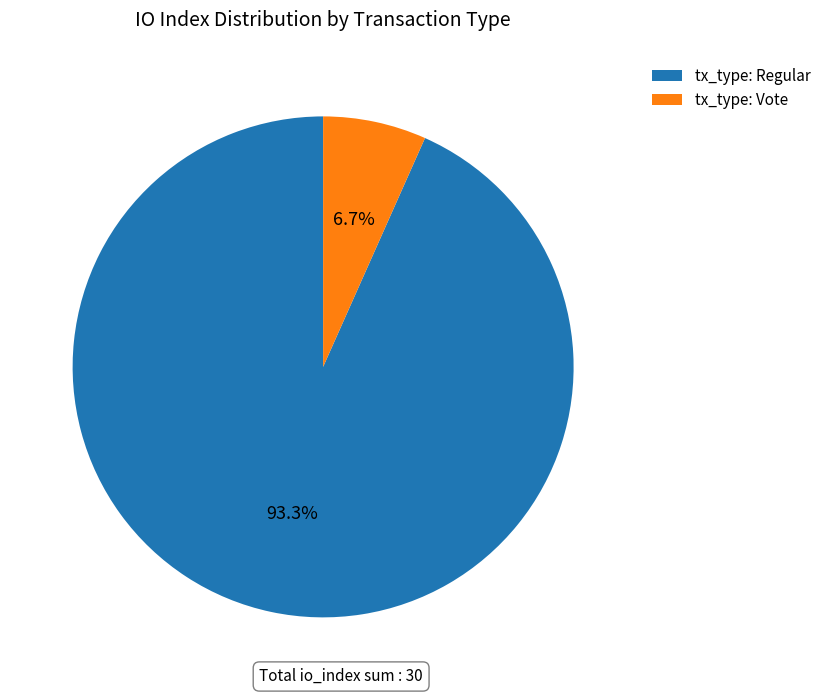

To the nearest percent, what is the average slice percentage?

50%